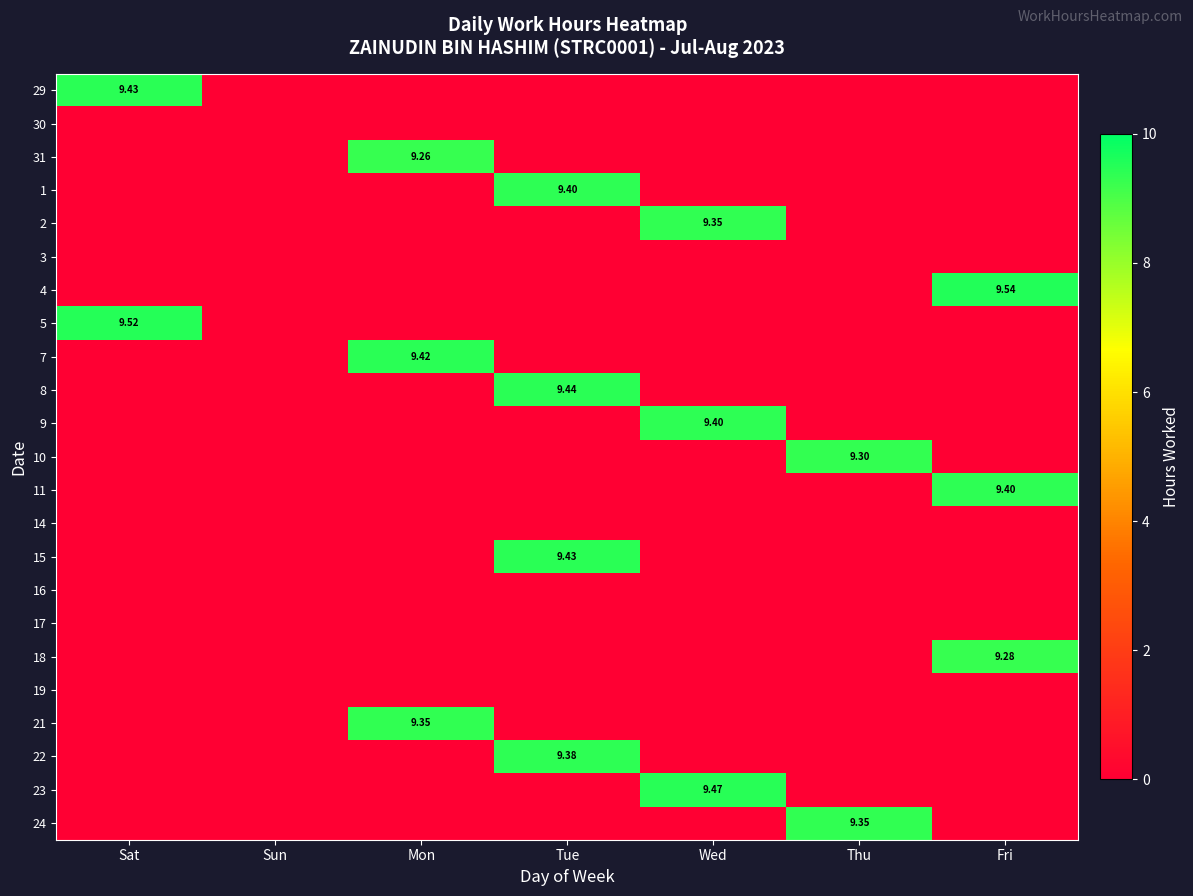

Which category has the highest value across all series?

Fri